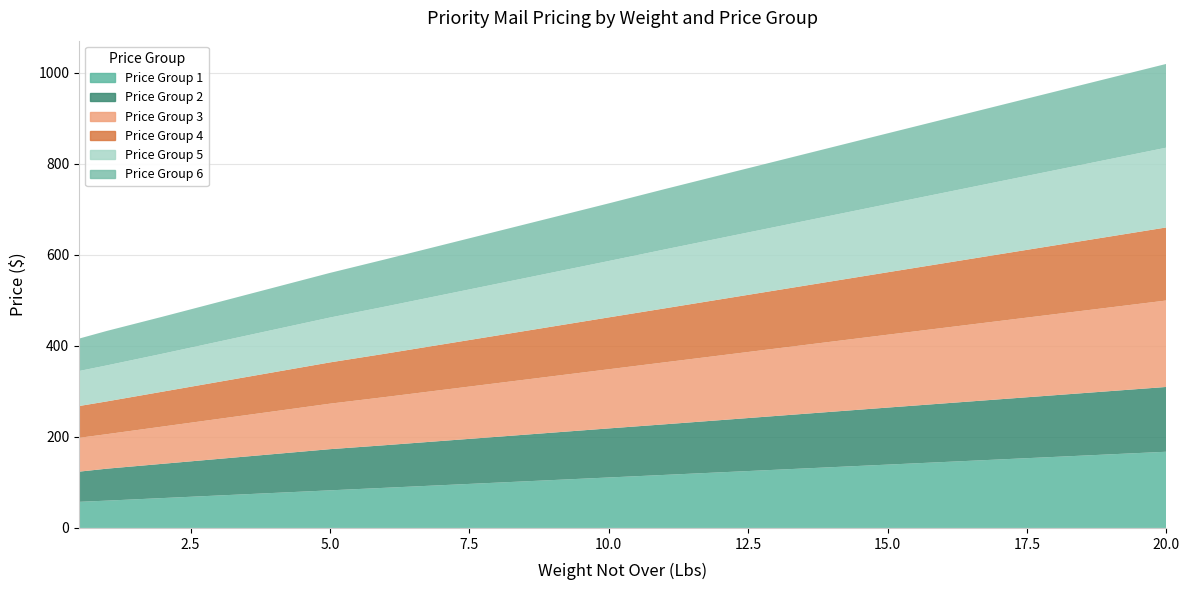

Reading right to left, list all the values displayed in this chart.

Price Group 1: 20=167.4	19=161.7	18=156.1	17=150.4	16=144.8	15=139.1	14=133.5	13=127.8	12=122.2	11=116.5	10=110.9	9=105.2	8=99.5	7=93.9	6=88.2	5=82.6	4=76.9	3=71.3	2=65.6	1=60.0	0.5=57.3
Price Group 2: 20=142.3	19=138.9	18=135.5	17=132.1	16=128.7	15=125.3	14=121.7	13=118.2	12=114.6	11=111.1	10=107.8	9=104.2	8=100.7	7=97.2	6=93.6	5=90.4	4=85.4	3=80.3	2=75.2	1=70.2	0.5=66.3
Price Group 3: 20=189.9	19=183.9	18=177.9	17=172.0	16=166.0	15=160.0	14=154.1	13=148.1	12=142.1	11=136.1	10=129.9	9=123.9	8=117.8	7=111.8	6=105.8	5=99.9	4=93.9	3=87.8	2=81.8	1=75.8	0.5=74.3
Price Group 4: 20=160.5	19=155.8	18=151.2	17=146.5	16=141.8	15=137.2	14=132.5	13=127.8	12=123.2	11=118.5	10=114.0	9=109.3	8=104.6	7=99.9	6=95.3	5=90.7	4=86.0	3=81.3	2=76.7	1=72.0	0.5=69.9
Price Group 5: 20=175.2	19=170.2	18=165.0	17=159.9	16=154.8	15=149.8	14=144.7	13=139.6	12=134.5	11=129.4	10=123.8	9=118.7	8=113.7	7=108.6	6=103.5	5=98.5	4=93.5	3=88.4	2=83.4	1=79.1	0.5=76.9
Price Group 6: 20=184.0	19=178.3	18=172.6	17=166.8	16=161.1	15=155.4	14=149.7	13=144.0	12=138.3	11=132.5	10=126.6	9=120.9	8=115.2	7=109.5	6=103.8	5=98.0	4=92.5	3=86.9	2=81.3	1=75.7	0.5=71.2